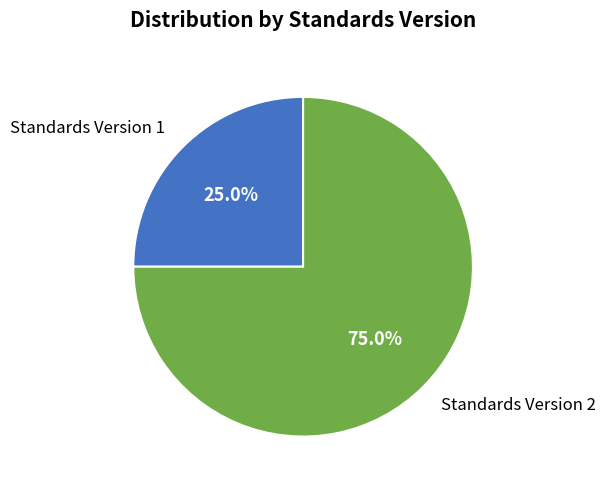

Does Standards Version 1 account for over 50% of the chart?

No